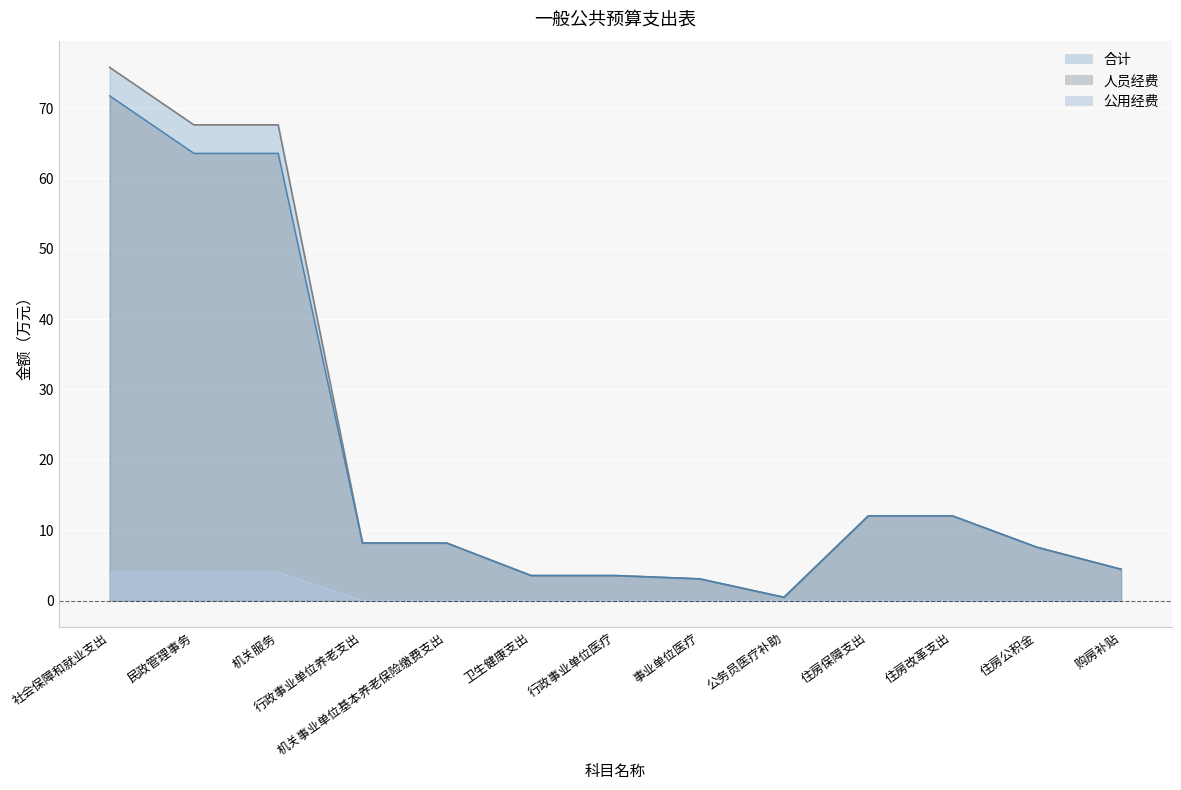

What position from the left is 机关事业单位基本养老保险缴费支出?

5